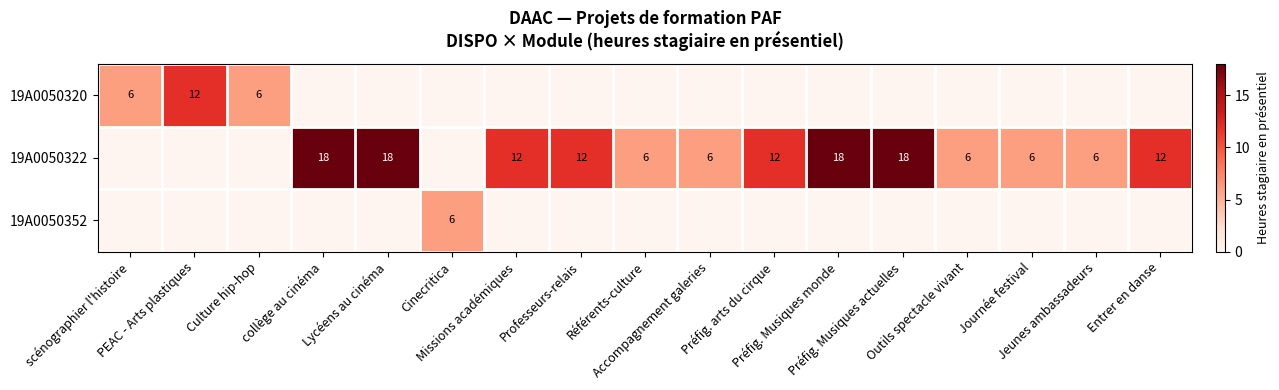

Which series changed the most between Référents-culture and Jeunes ambassadeurs?

19A0050320